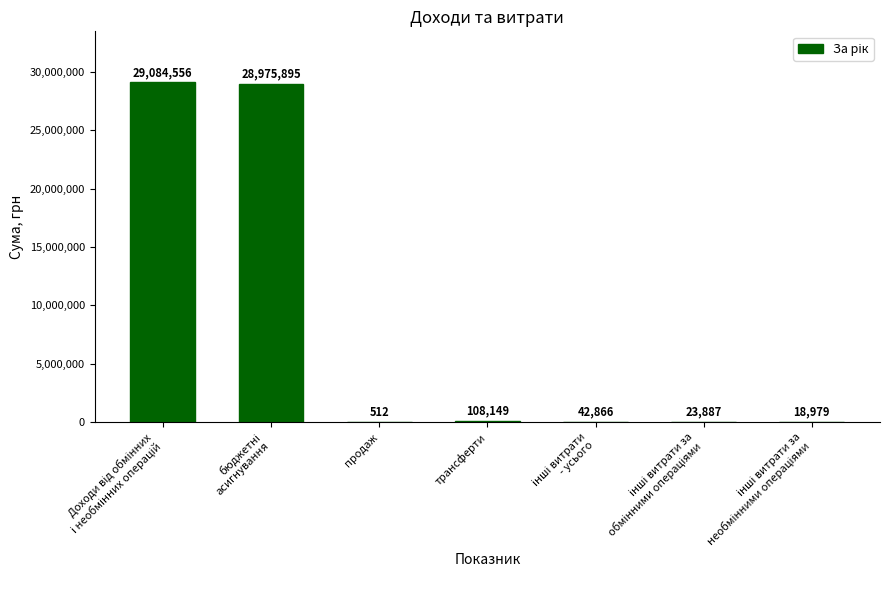

Read the value at трансферти, to the nearest 100.

108100